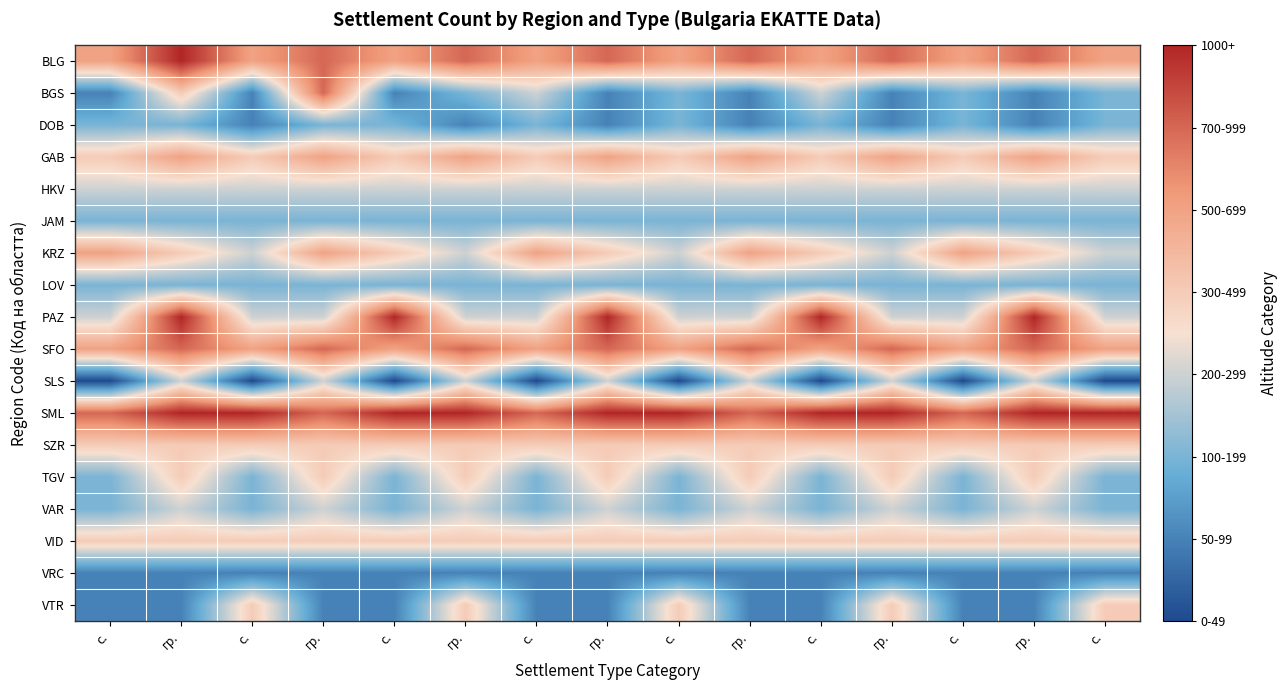

Which category has the highest value across all series?

гр.